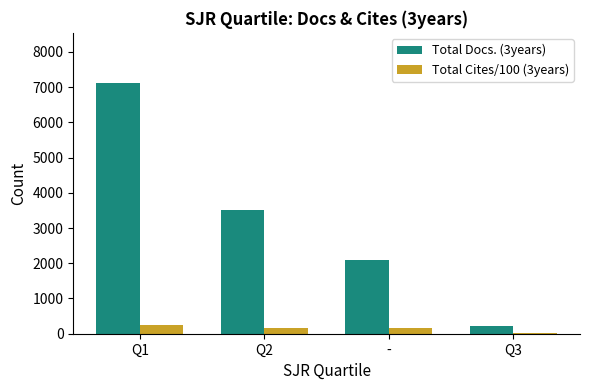

Is it true that Total Docs. (3years) equals 2085 at -?

True